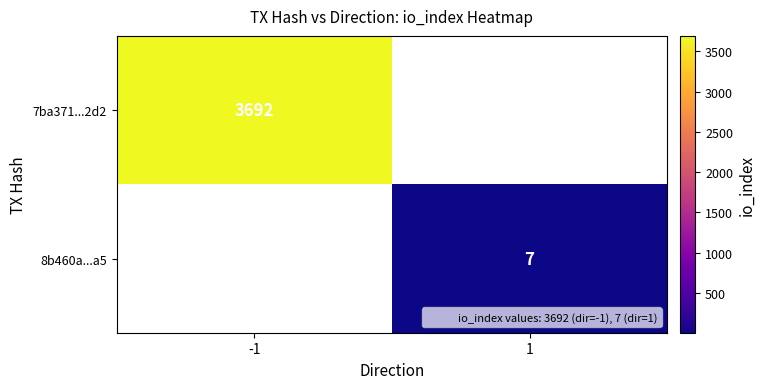

Which category has the highest value in the 8b460a...a5 series?

-1